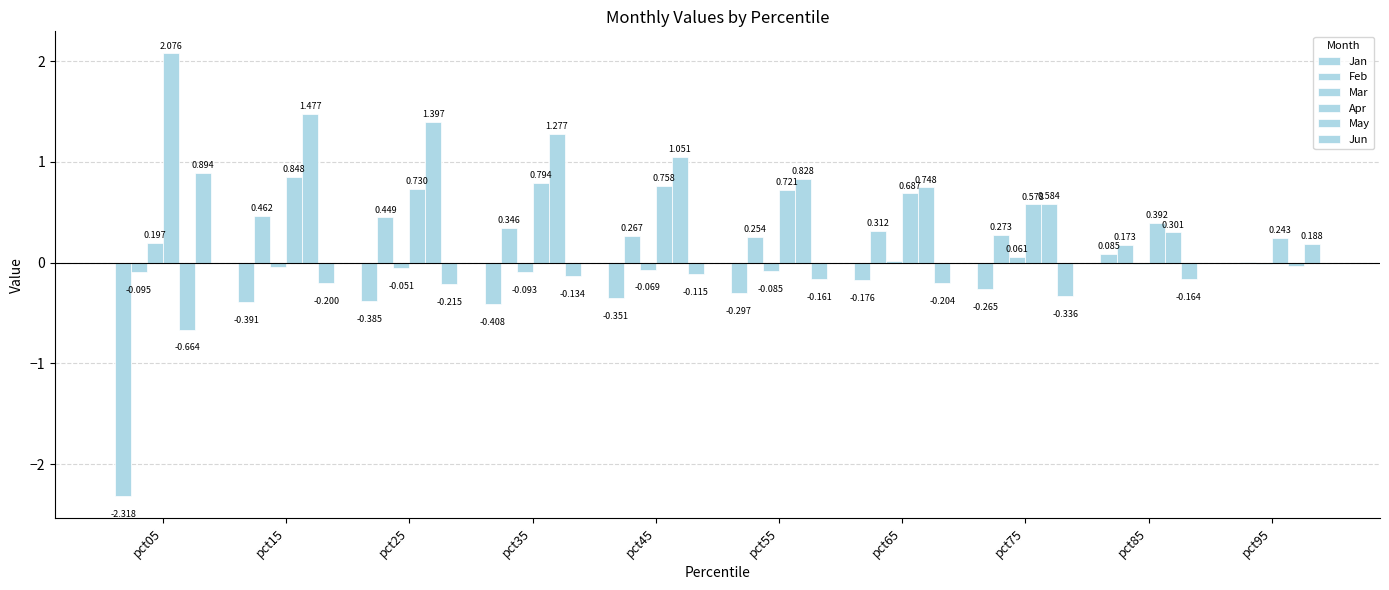

What is the spread (max minus min) of values at pct75?

0.9